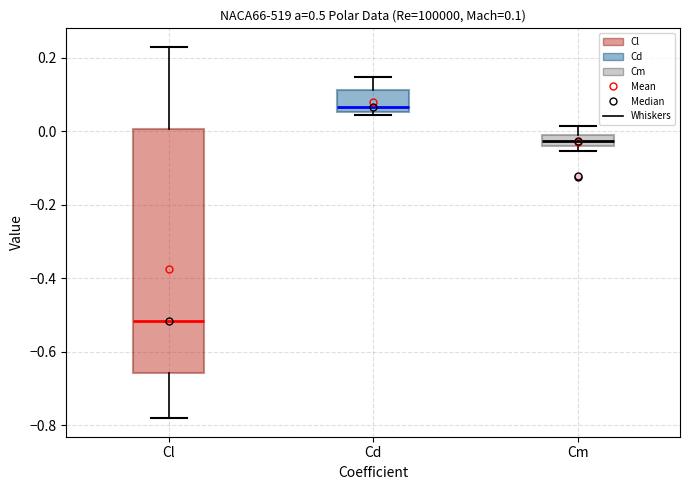

Comparing the boxes themselves (not the whiskers), which one is the tallest?

Cl